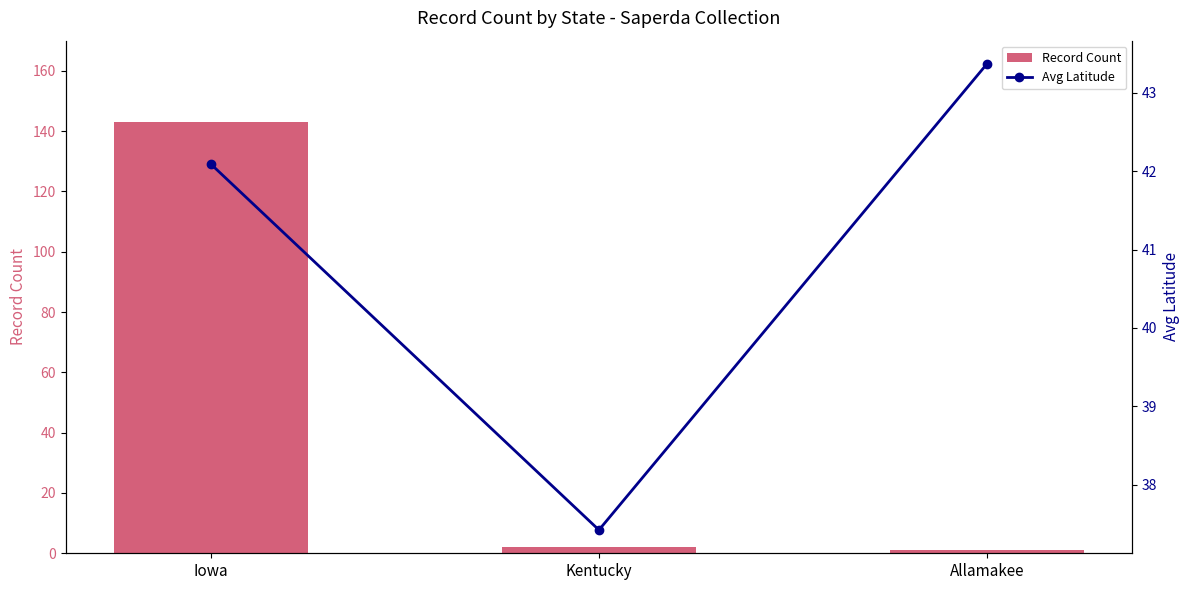

Reading left to right, what are all the values shown in this chart?

Record Count: Iowa=143.0	Kentucky=2.0	Allamakee=1.0
Avg Latitude: Iowa=42.1	Kentucky=37.4	Allamakee=43.4